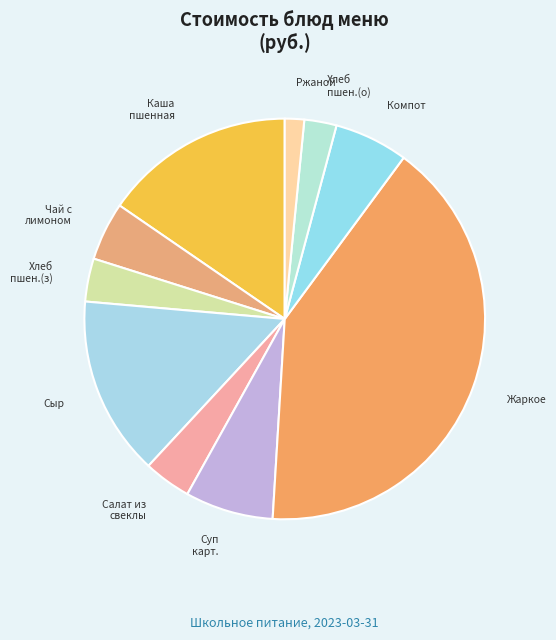

Which category has the smallest portion of the pie?

Ржаной